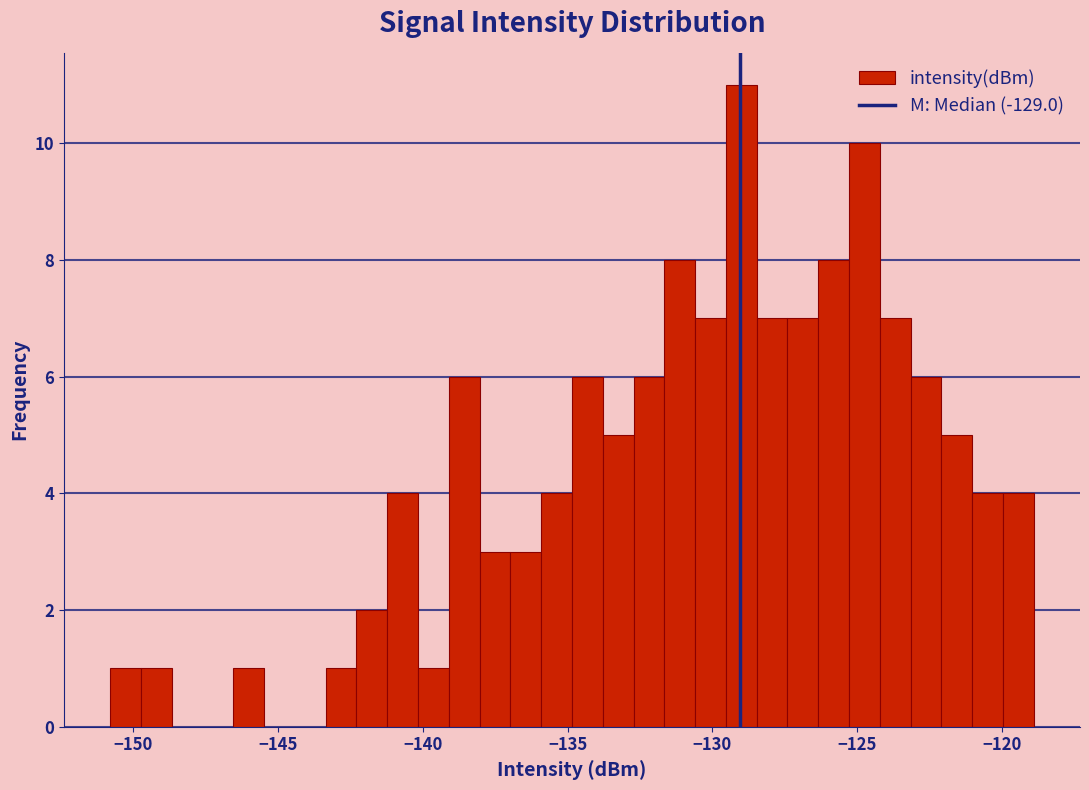

Around what value on the x-axis is the tallest bar? Give the approximate position of its centre, as read against the axis.

-129.0